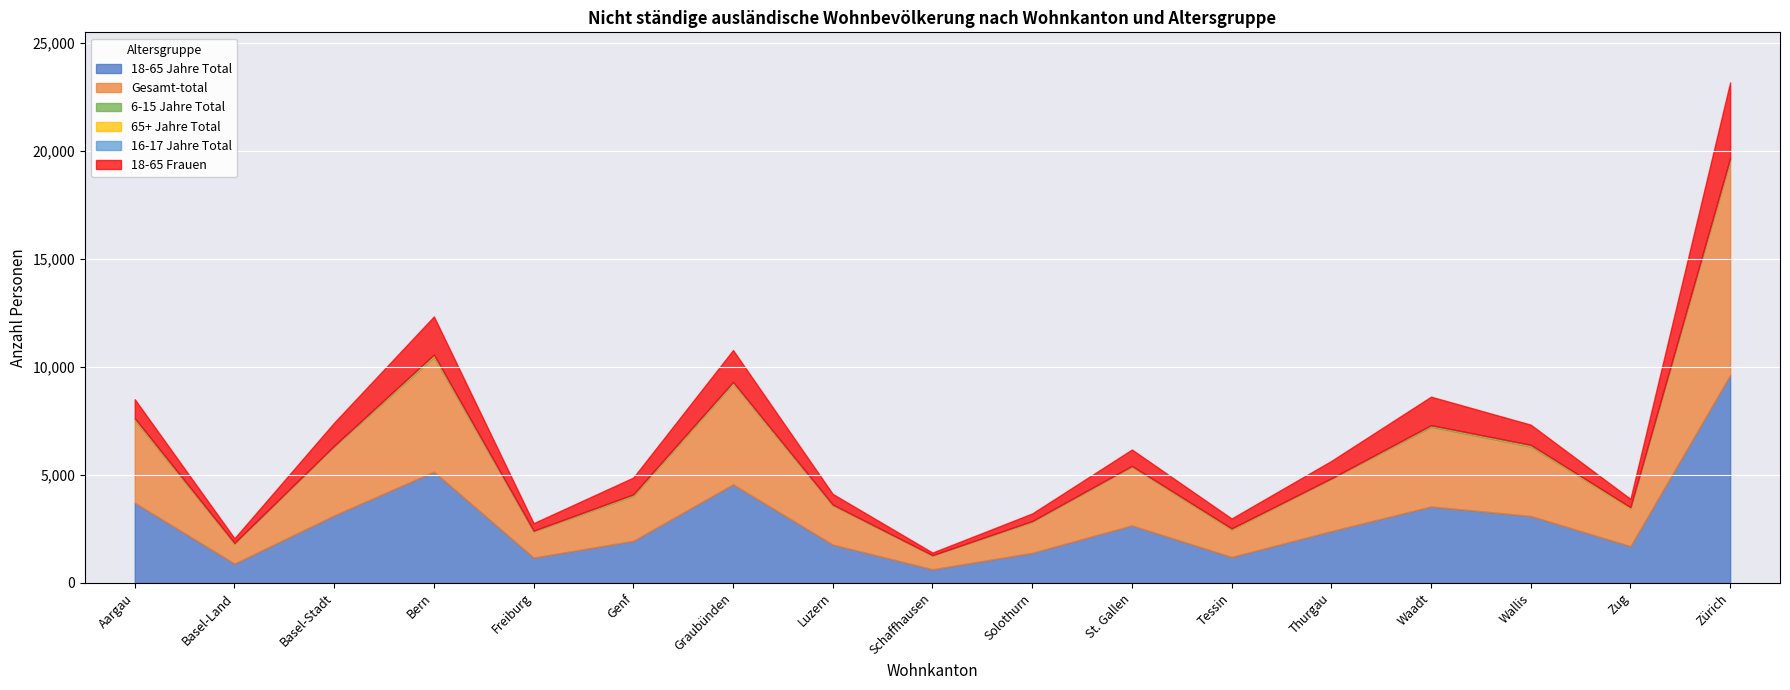

True or false: 18-65 Jahre Total and 16-17 Jahre Total intersect in this chart.

False